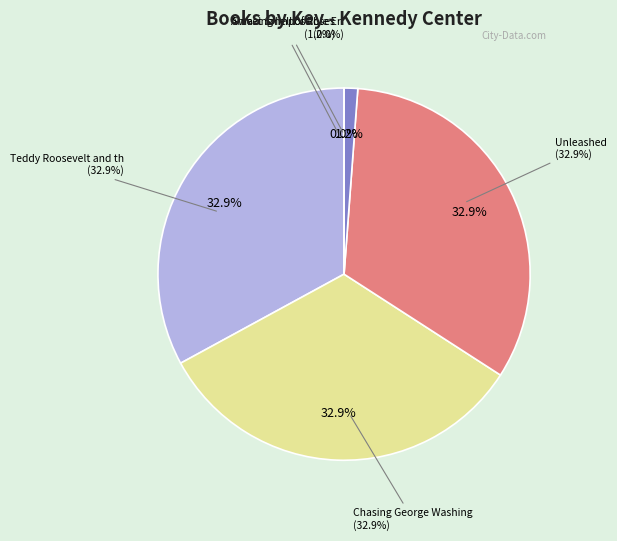

Count the number of slices in the pie.

5